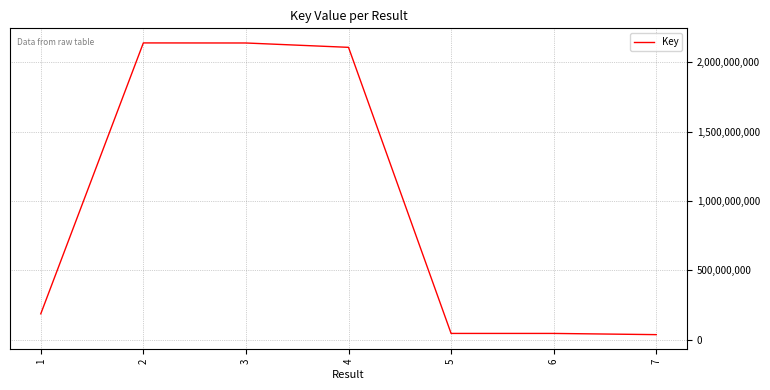

Count the number of data series in this chart.

1